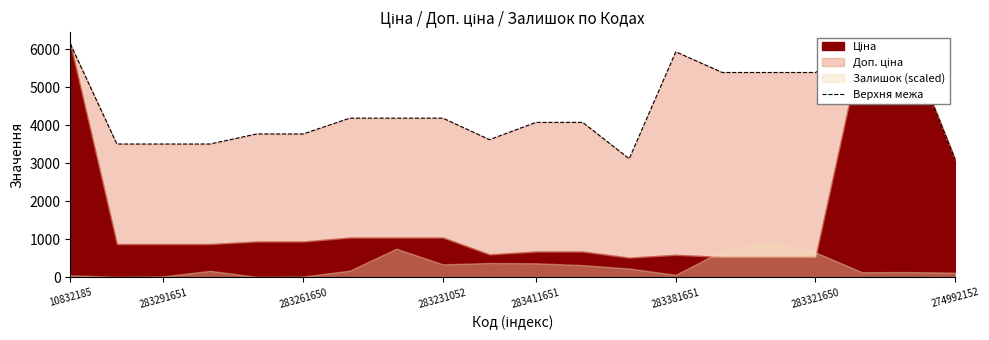

How many data points does each series have?

20